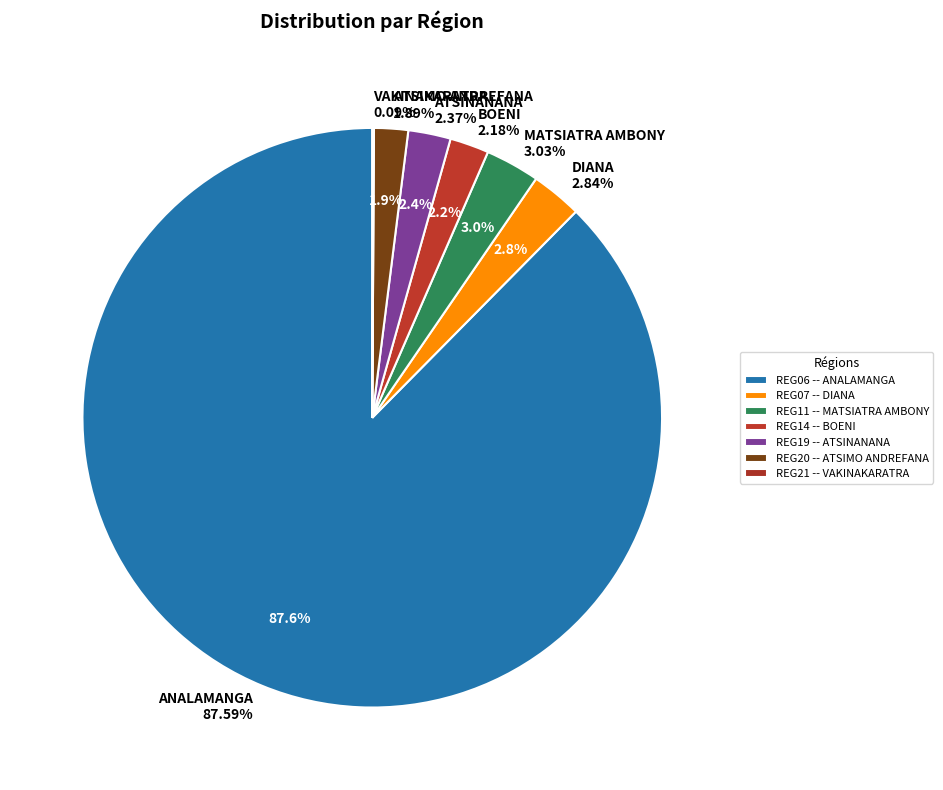

Which category has the smallest portion of the pie?

REG21 -- VAKINAKARATRA